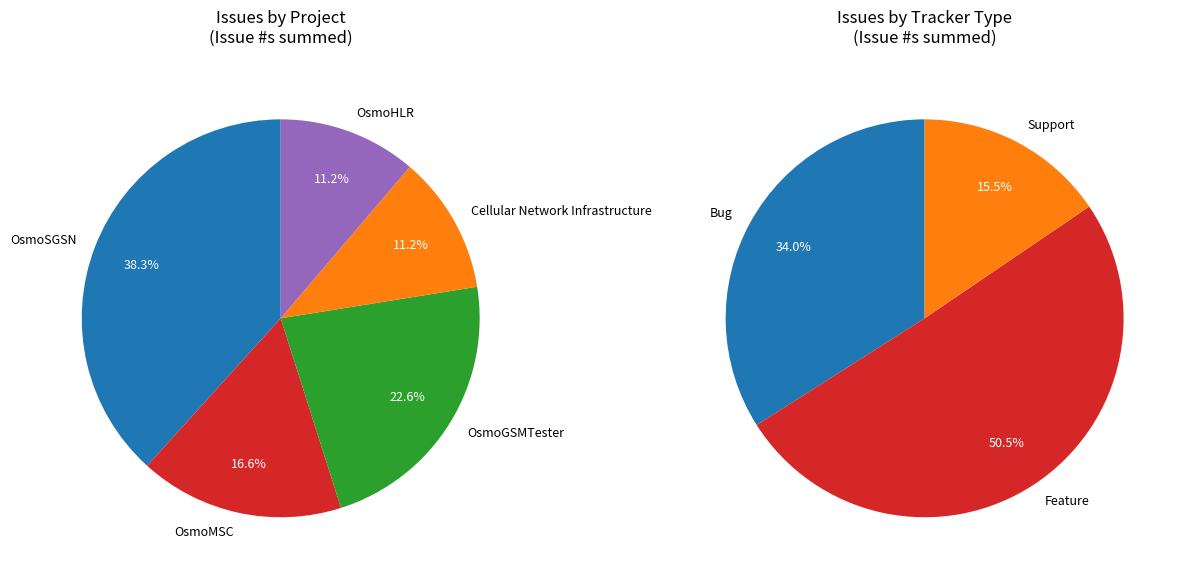

Combined, do OsmoGSMTester and Cellular Network Infrastructure account for over 50%?

No